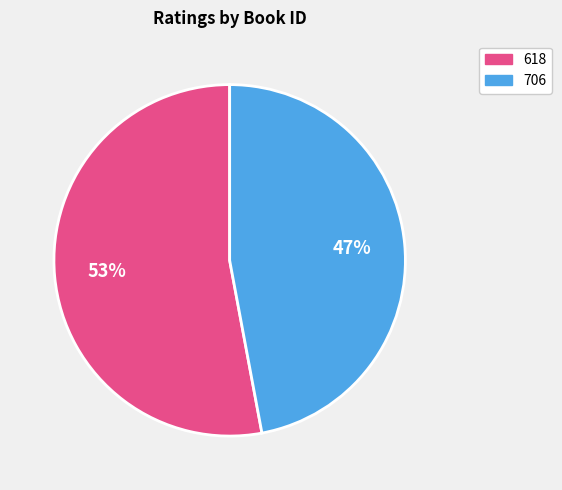

Approximately how many times larger is the value at 618 compared to 706?

1.1